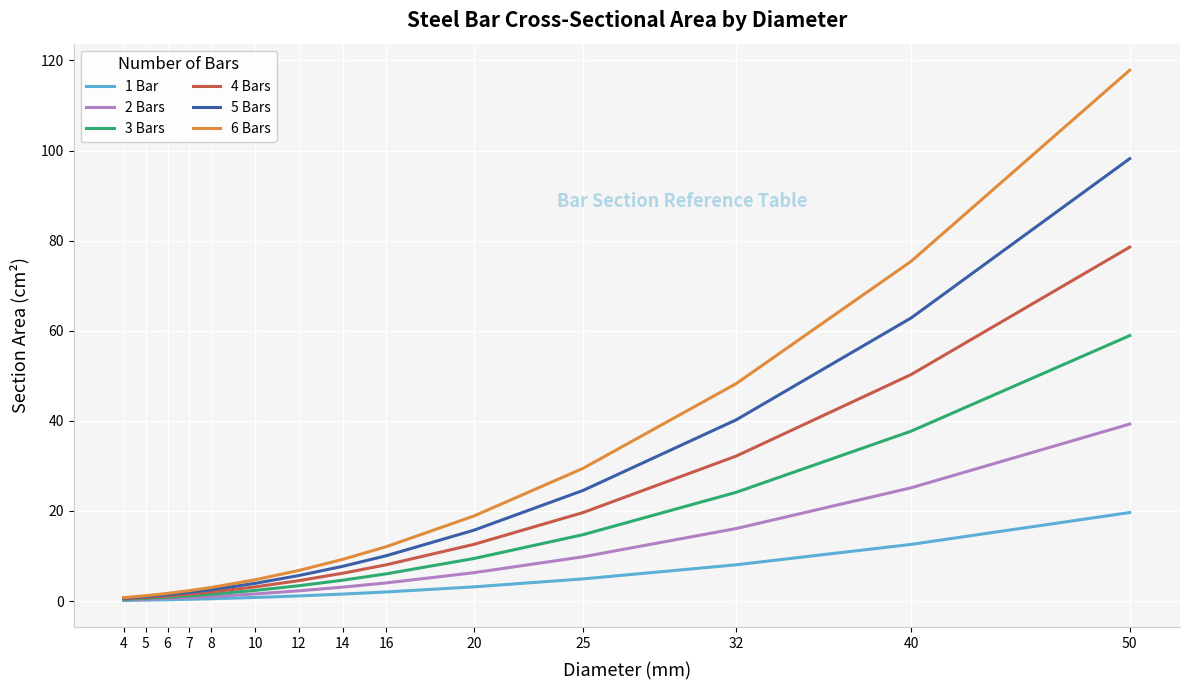

The 5 Bars series shows 72.3 at 32. True or false?

False